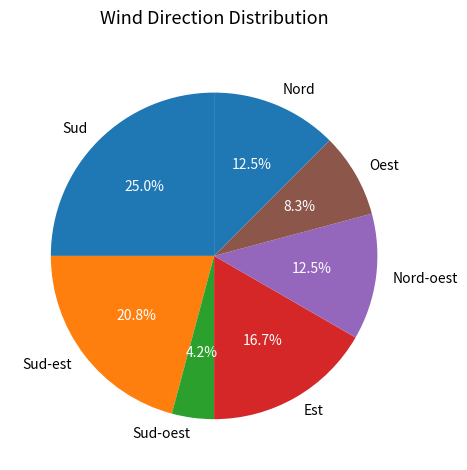

Which slice is the smallest?

Sud-oest